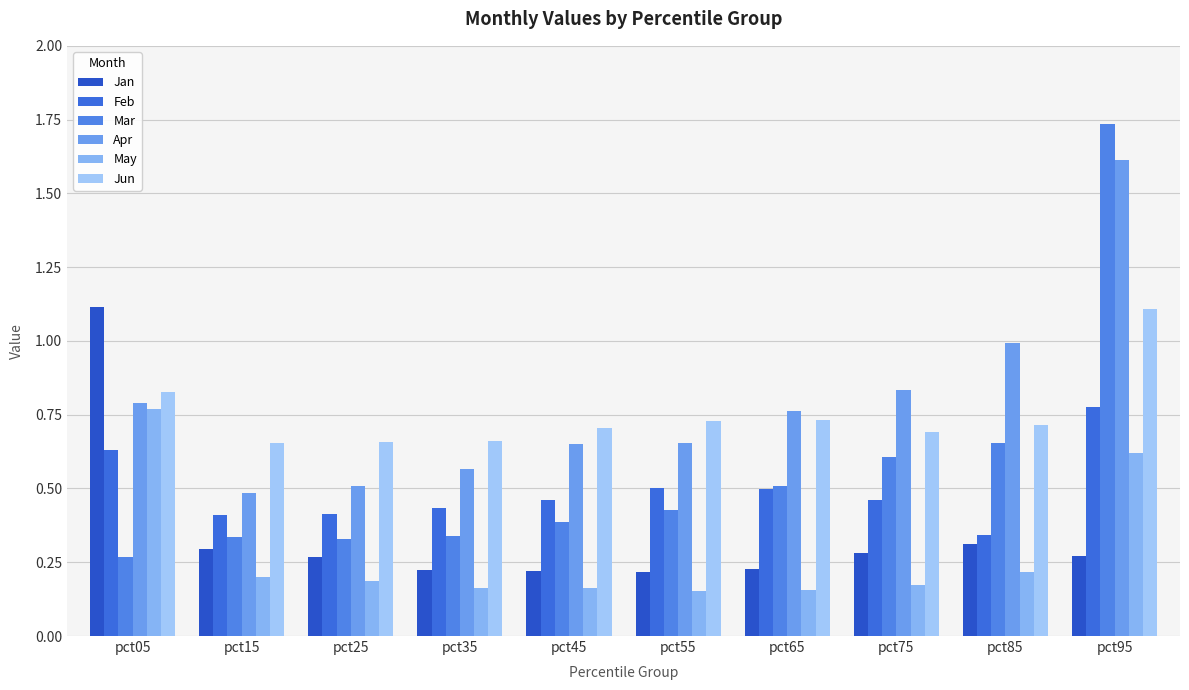

Is it true that May equals 0.2 at pct45?

True